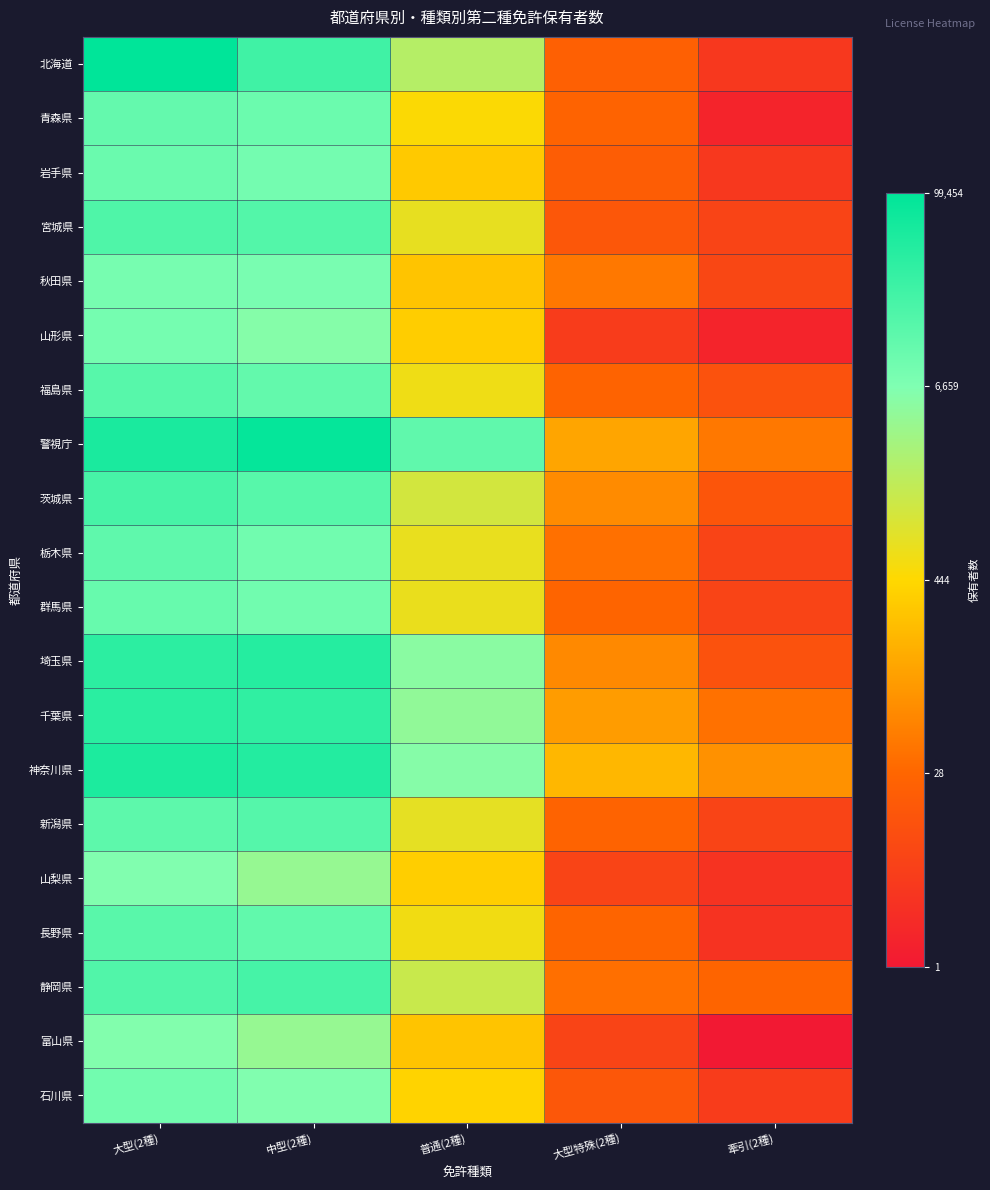

At which category does the chart reach its minimum across all series?

牽引(2種)